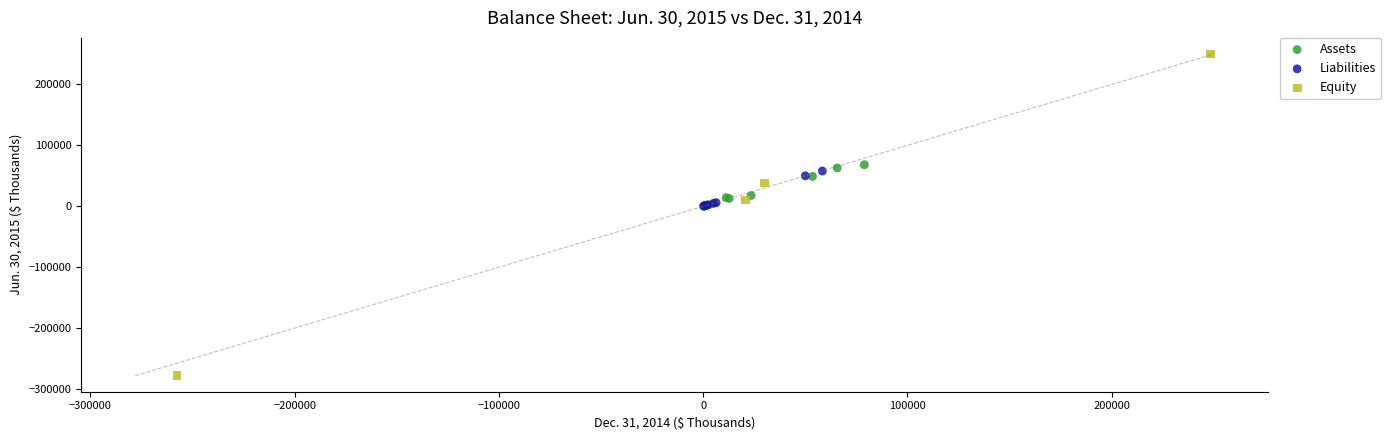

Which series contains the lowest Y value?

Equity